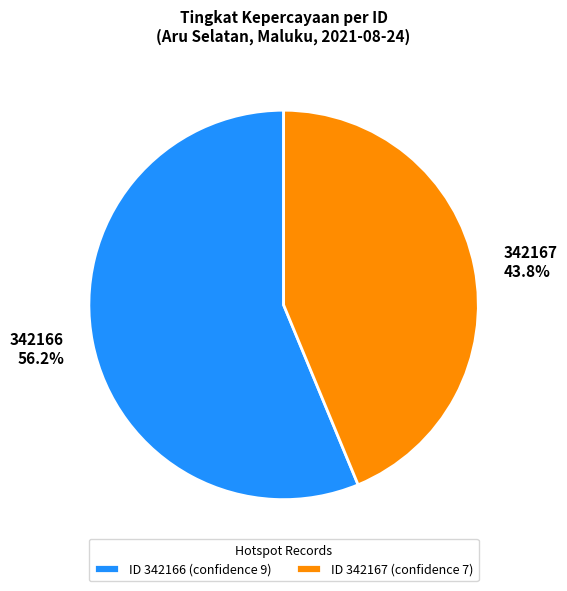

Rank the categories by value from highest to lowest.

342166, 342167